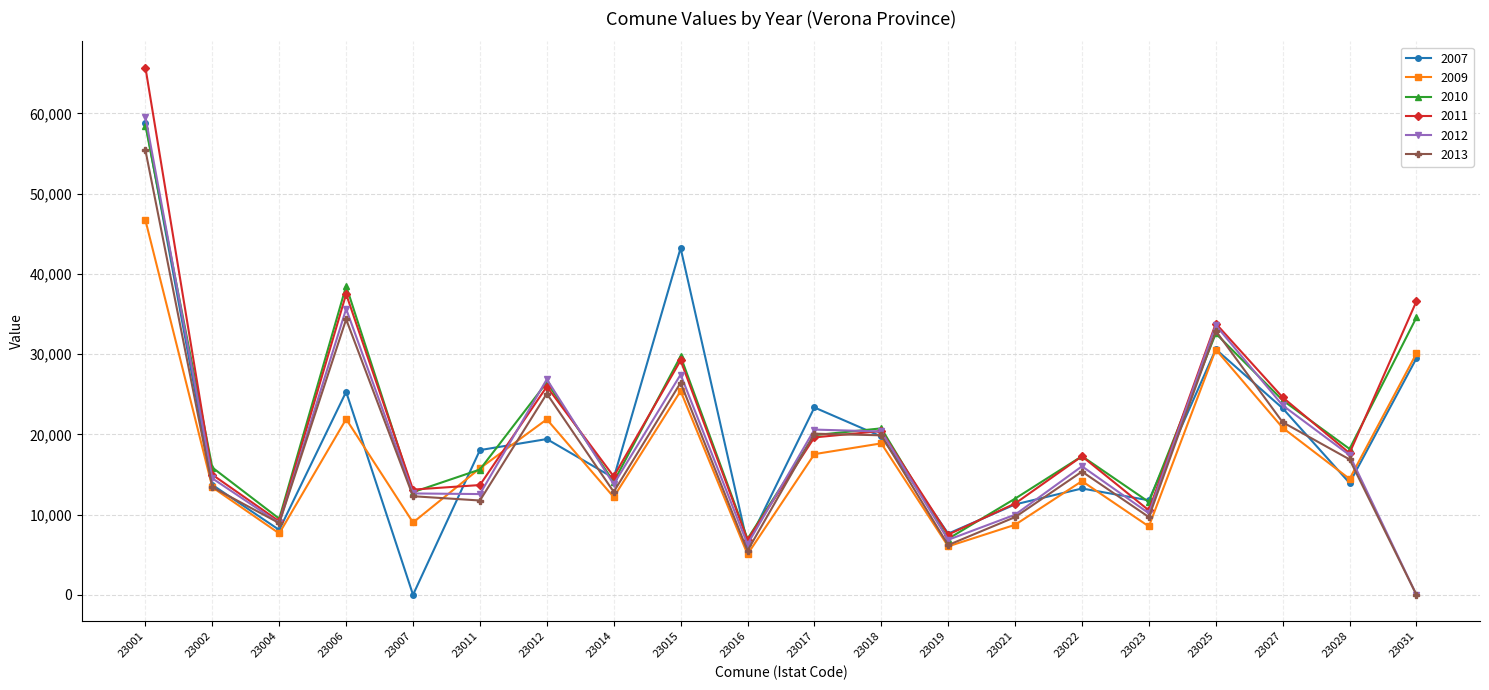

Is the value of 2013 at 23031 greater than the value of 2010 at 23031?

No